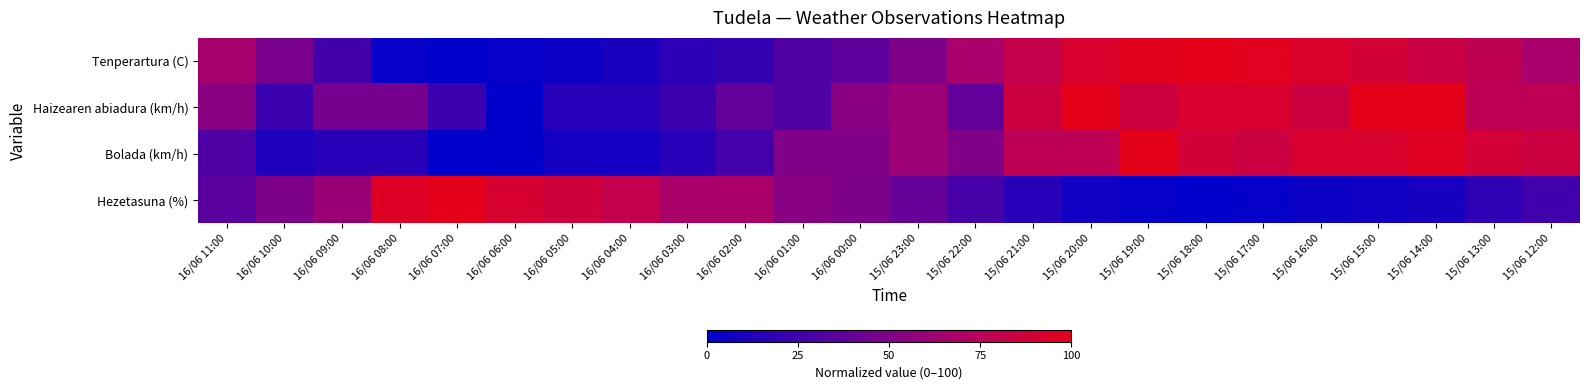

Reading right to left, list all the values displayed in this chart.

Tenperartura (C): 15/06 12:00=66.4	15/06 13:00=77.3	15/06 14:00=83.6	15/06 15:00=89.1	15/06 16:00=93.0	15/06 17:00=97.7	15/06 18:00=100.0	15/06 19:00=98.4	15/06 20:00=92.2	15/06 21:00=80.5	15/06 22:00=67.2	15/06 23:00=50.0	16/06 00:00=37.5	16/06 01:00=31.2	16/06 02:00=20.3	16/06 03:00=17.2	16/06 04:00=10.2	16/06 05:00=4.7	16/06 06:00=2.3	16/06 07:00=0.0	16/06 08:00=3.1	16/06 09:00=26.6	16/06 10:00=47.7	16/06 11:00=64.8
Haizearen abiadura (km/h): 15/06 12:00=76.9	15/06 13:00=76.9	15/06 14:00=100.0	15/06 15:00=100.0	15/06 16:00=84.6	15/06 17:00=92.3	15/06 18:00=92.3	15/06 19:00=84.6	15/06 20:00=100.0	15/06 21:00=84.6	15/06 22:00=38.5	15/06 23:00=61.5	16/06 00:00=53.8	16/06 01:00=30.8	16/06 02:00=38.5	16/06 03:00=23.1	16/06 04:00=15.4	16/06 05:00=15.4	16/06 06:00=0.0	16/06 07:00=23.1	16/06 08:00=46.2	16/06 09:00=46.2	16/06 10:00=23.1	16/06 11:00=53.8
Bolada (km/h): 15/06 12:00=84.6	15/06 13:00=88.5	15/06 14:00=96.2	15/06 15:00=92.3	15/06 16:00=92.3	15/06 17:00=84.6	15/06 18:00=88.5	15/06 19:00=100.0	15/06 20:00=76.9	15/06 21:00=76.9	15/06 22:00=50.0	15/06 23:00=61.5	16/06 00:00=50.0	16/06 01:00=50.0	16/06 02:00=26.9	16/06 03:00=15.4	16/06 04:00=7.7	16/06 05:00=7.7	16/06 06:00=0.0	16/06 07:00=0.0	16/06 08:00=15.4	16/06 09:00=15.4	16/06 10:00=11.5	16/06 11:00=30.8
Hezetasuna (%): 15/06 12:00=25.6	15/06 13:00=18.6	15/06 14:00=9.3	15/06 15:00=7.0	15/06 16:00=4.7	15/06 17:00=2.3	15/06 18:00=0.0	15/06 19:00=2.3	15/06 20:00=7.0	15/06 21:00=16.3	15/06 22:00=27.9	15/06 23:00=39.5	16/06 00:00=48.8	16/06 01:00=53.5	16/06 02:00=67.4	16/06 03:00=67.4	16/06 04:00=79.1	16/06 05:00=86.0	16/06 06:00=90.7	16/06 07:00=100.0	16/06 08:00=95.3	16/06 09:00=60.5	16/06 10:00=48.8	16/06 11:00=34.9